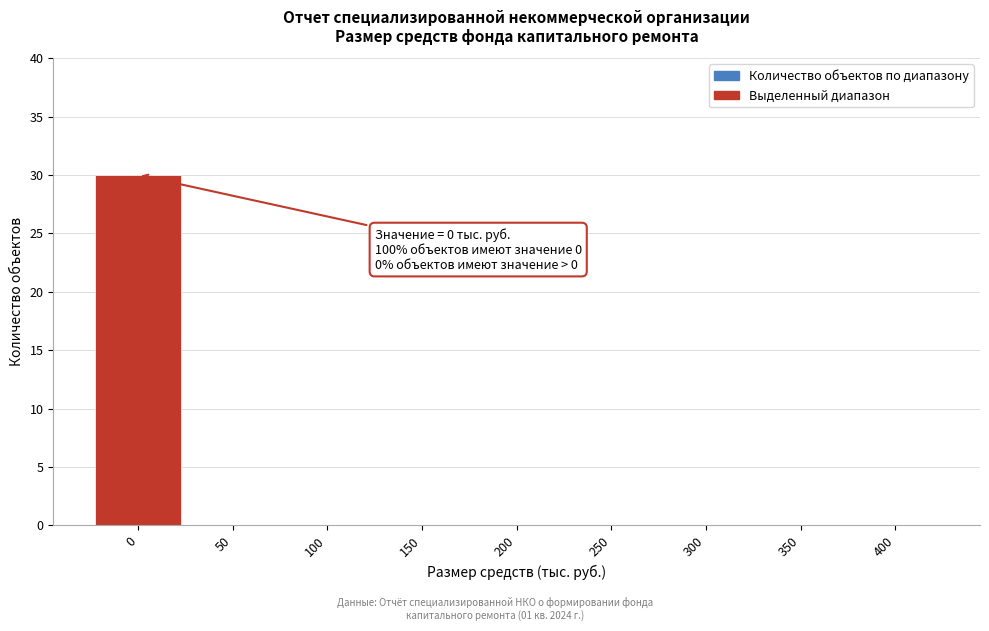

Reading left to right, transcribe all the data shown in this chart.

0=30	50=0	100=0	150=0	200=0	250=0	300=0	350=0	400=0